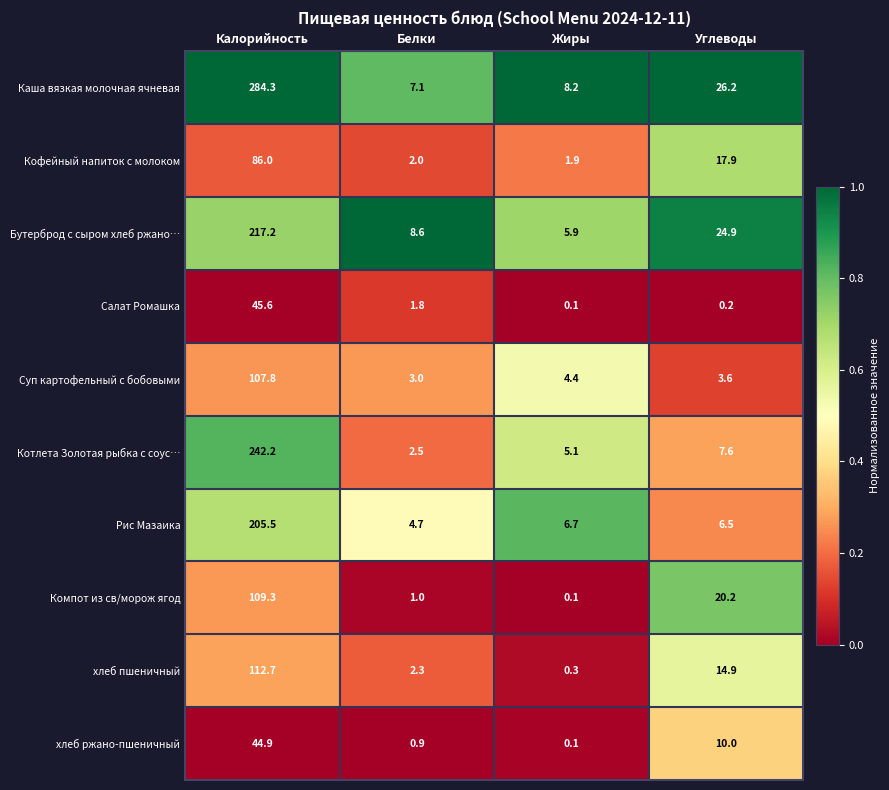

What is the sum of all Бутерброд с сыром хлеб ржано… values?

256.6